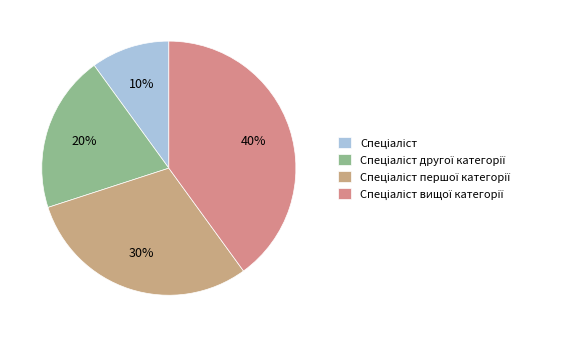

To the nearest percent, what is the difference between the largest and smallest slice percentages?

30%